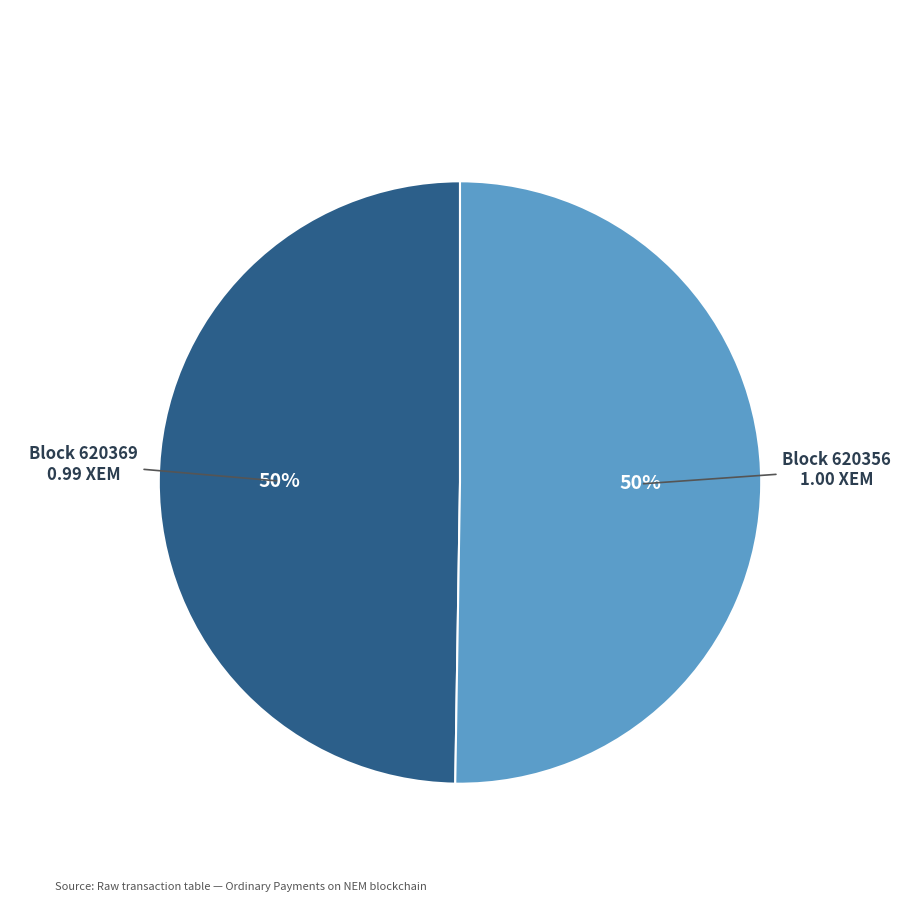

To the nearest percent, what is the average slice percentage?

50%